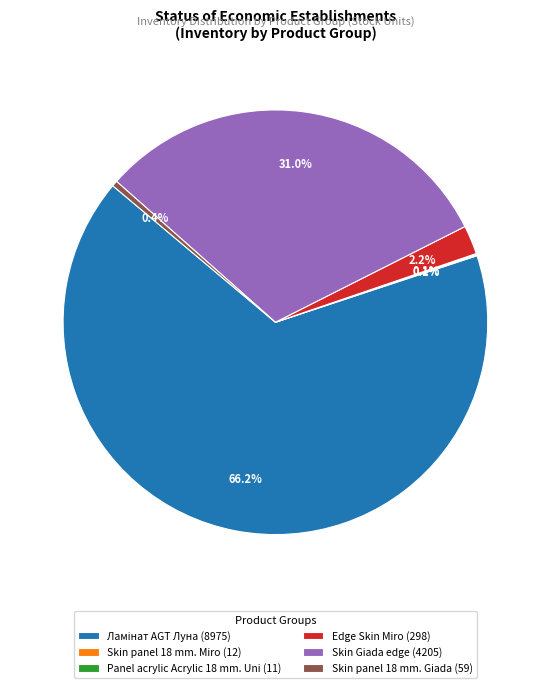

Does any single category account for the majority?

Yes